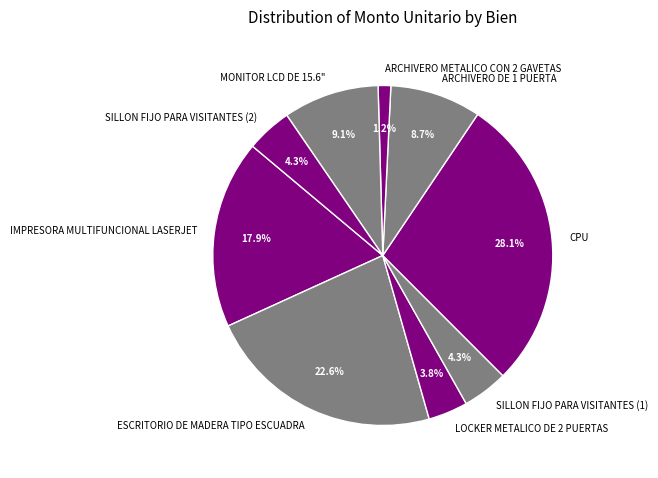

Does SILLON FIJO PARA VISITANTES (1) account for over 50% of the chart?

No